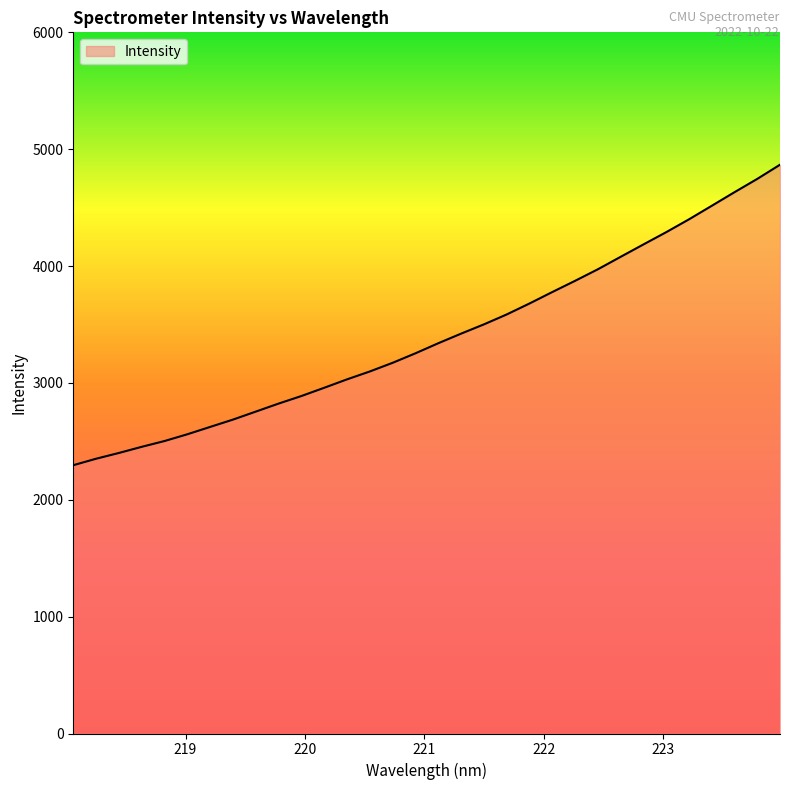

What is the smallest value displayed?

2295.8